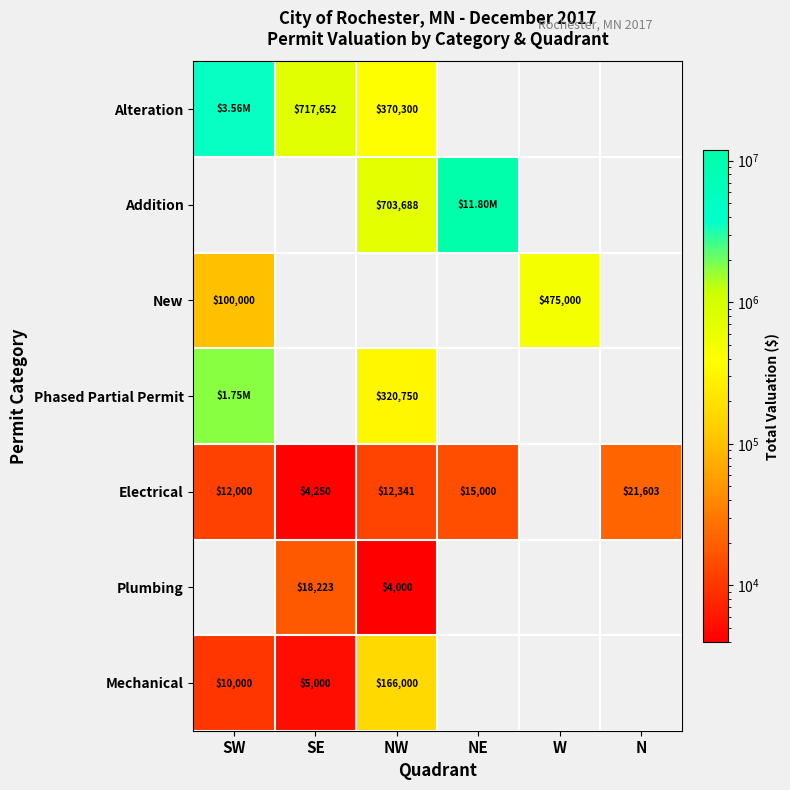

List the labels in order of Mechanical value, largest first.

NW, SW, SE, NE, W, N